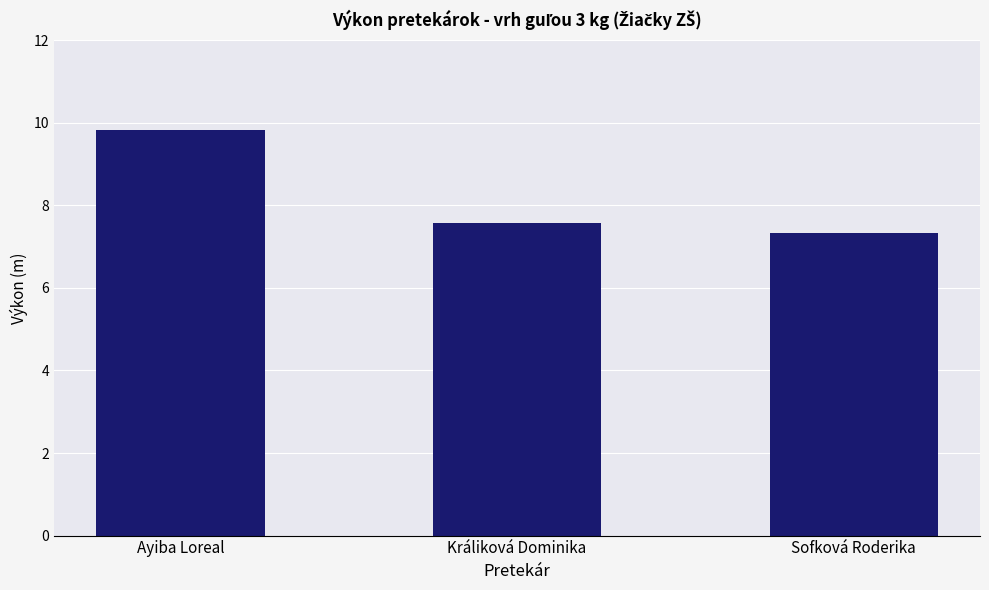

What is the sum of the values at Ayiba Loreal and Sofková Roderika?

17.2